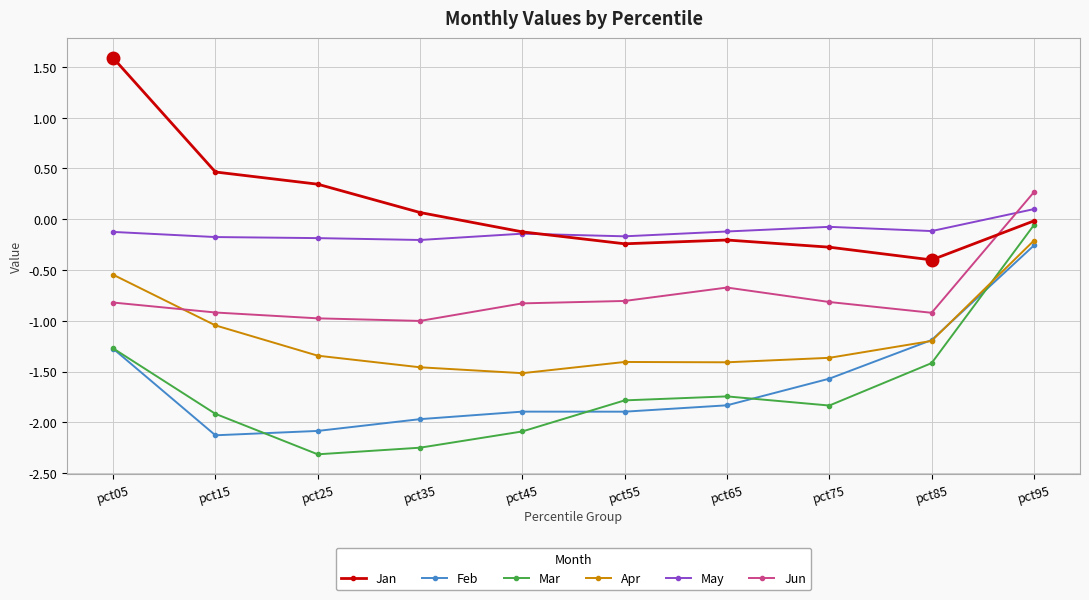

What is the greatest value displayed?

1.6